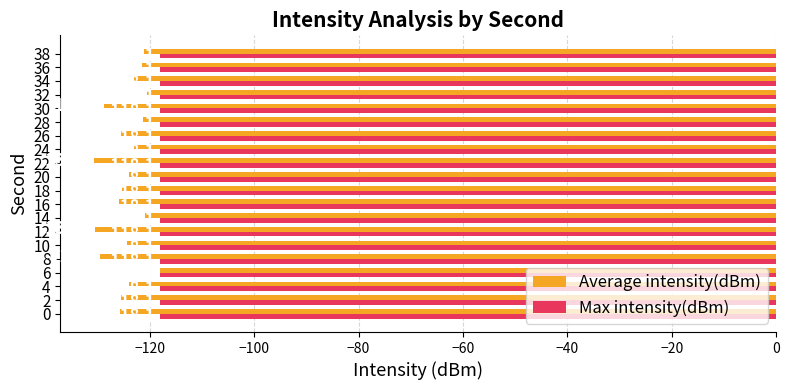

List the series in order of their overall mean, highest first.

Max intensity(dBm), Average intensity(dBm)